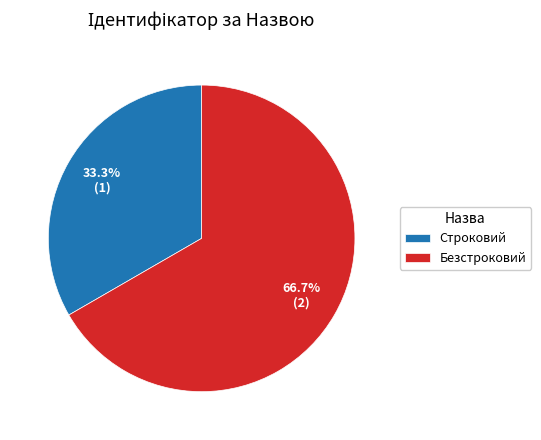

To the nearest percent, what is the average slice percentage?

50%